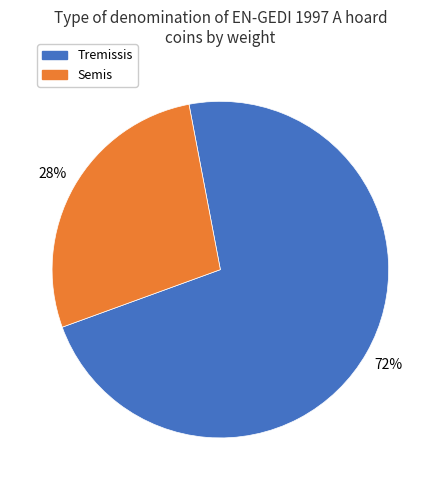

To the nearest percent, what is the average slice percentage?

50%